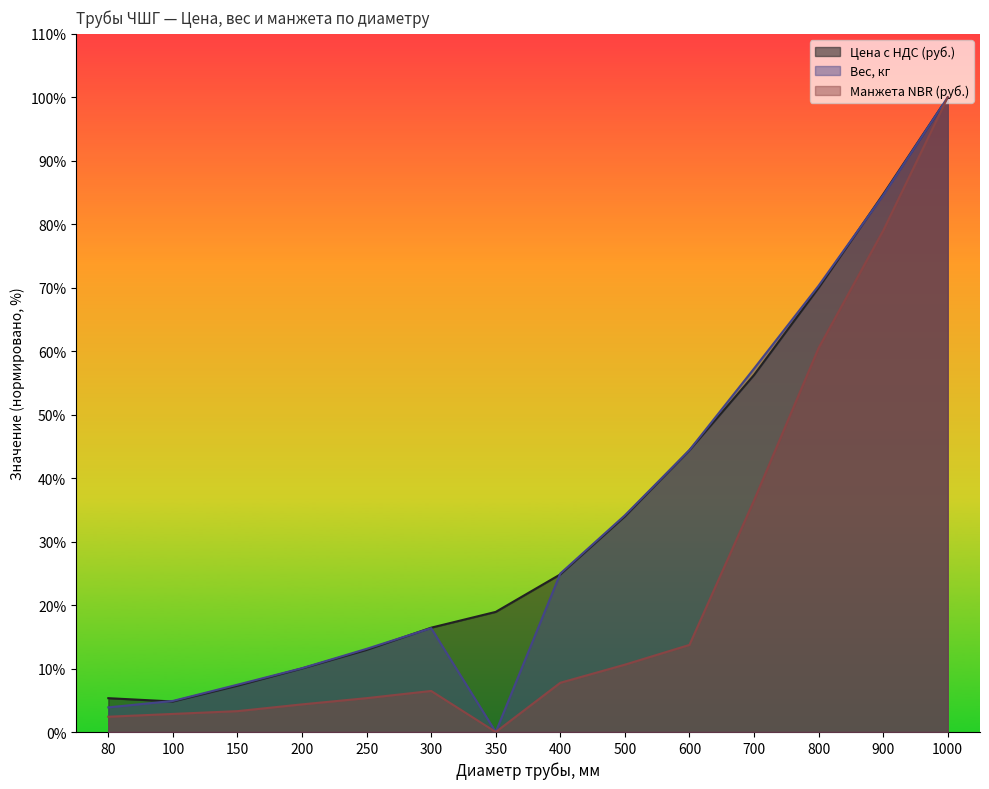

List the labels in order of Вес, кг value, smallest first.

350, 80, 100, 150, 200, 250, 300, 400, 500, 600, 700, 800, 900, 1000